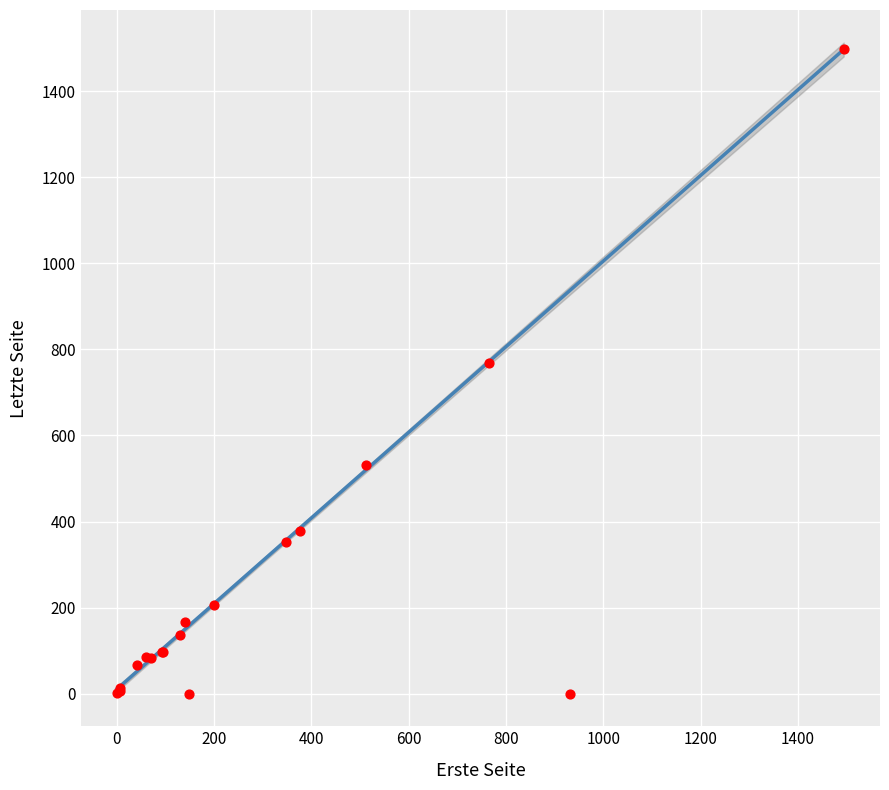

What Y value in the scatter plot is closest to 748?

768